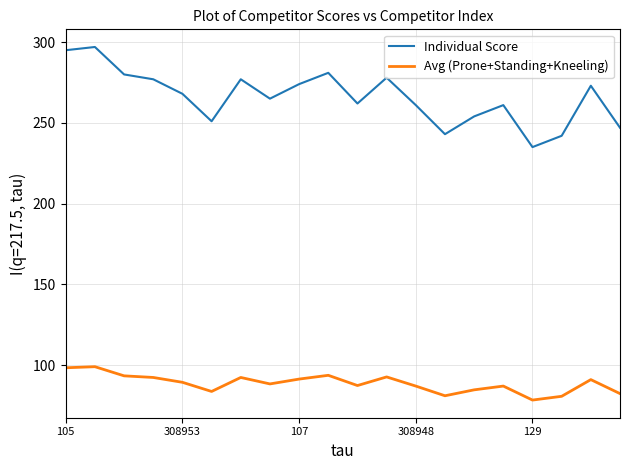

Rank the series by their maximum value, from lowest to highest.

Avg (Prone+Standing+Kneeling), Individual Score